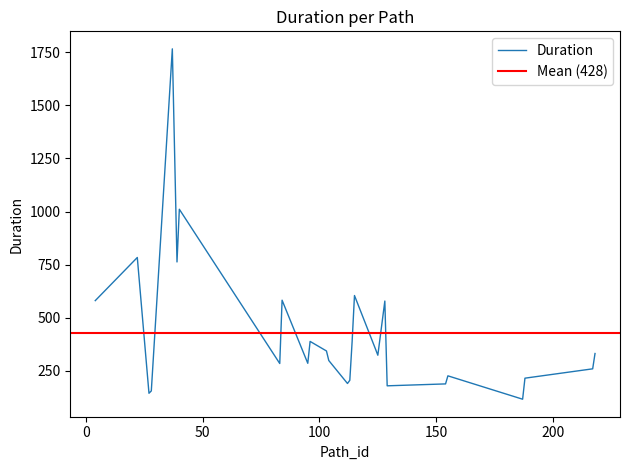

What is the sum of all values?

11561